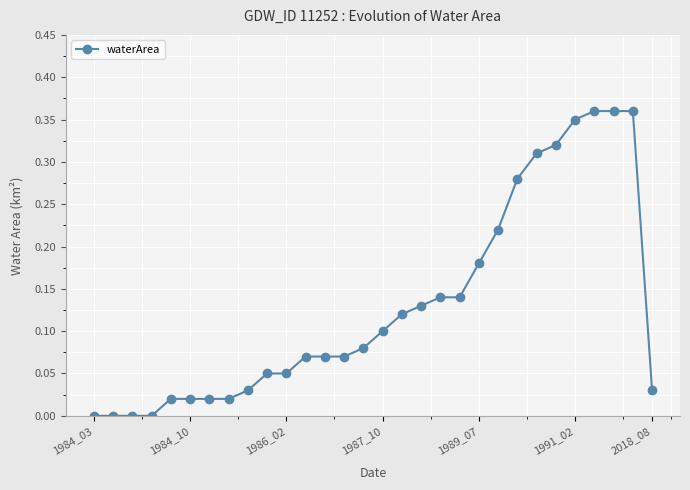

What is the sum of all values?

3.9